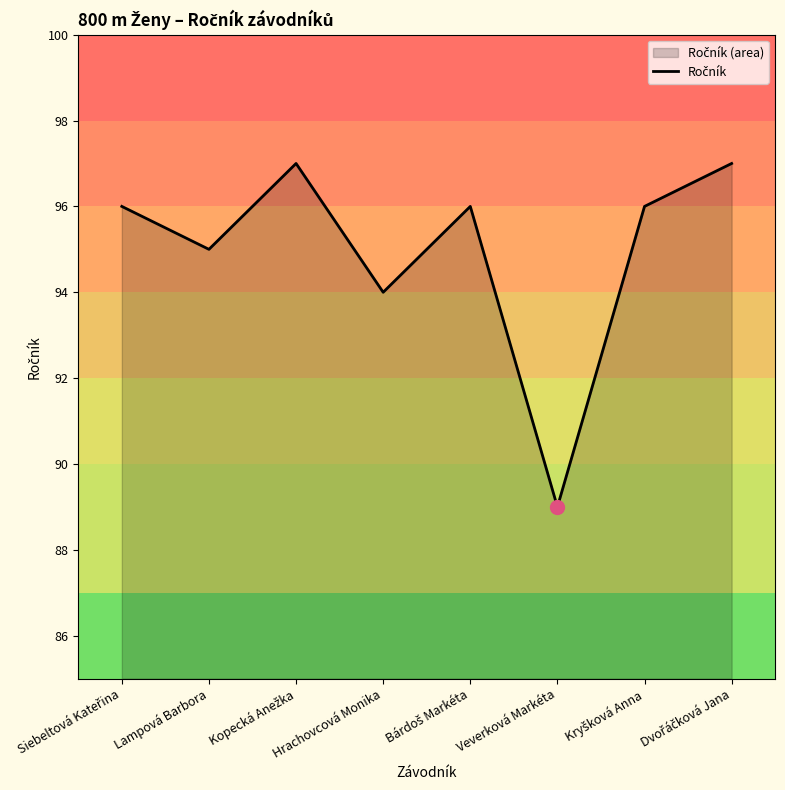

Which has a higher value, Lampová Barbora or Bárdoš Markéta?

Bárdoš Markéta